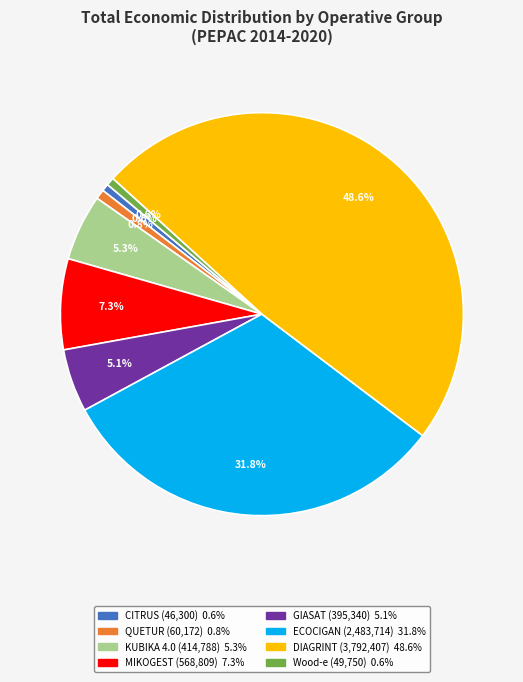

Count the number of slices in the pie.

8